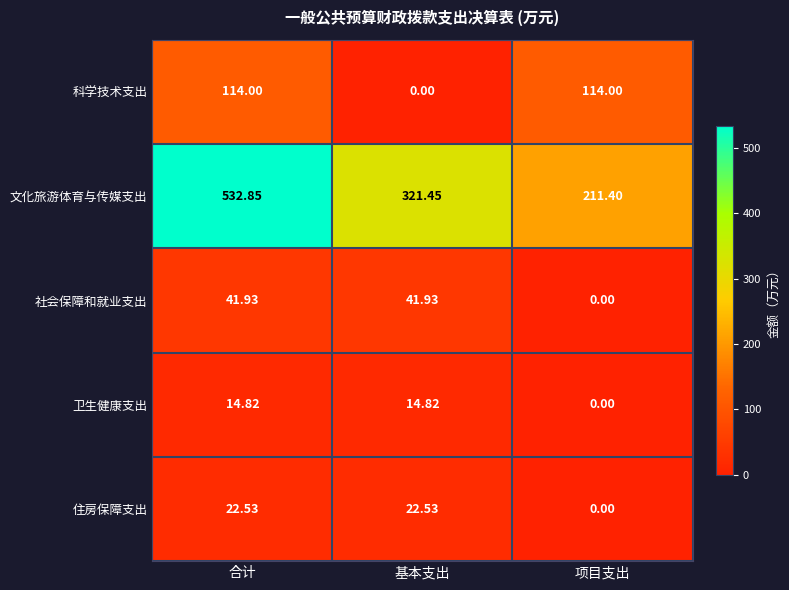

How many series are shown in this chart?

5